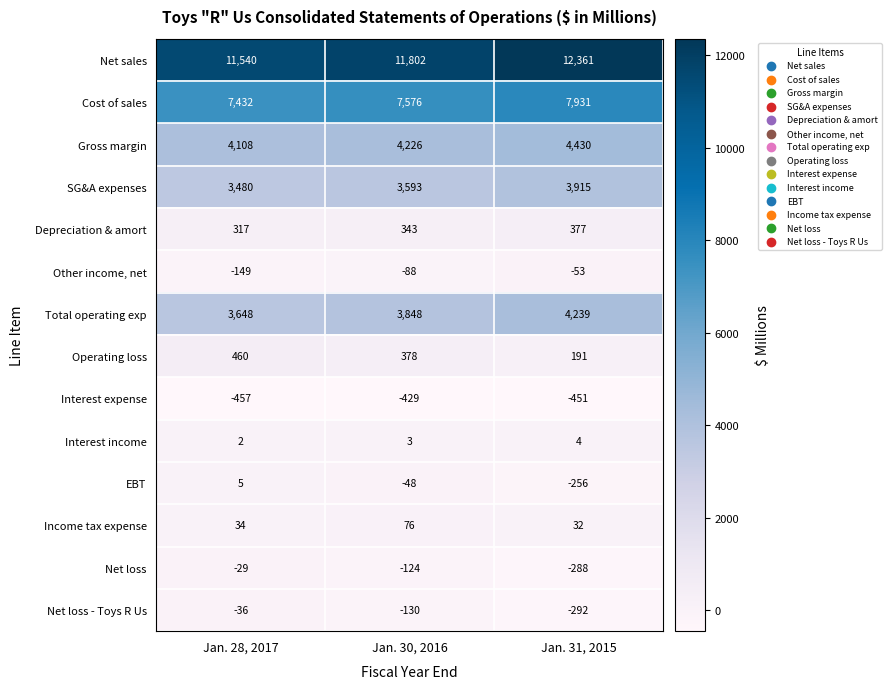

Which series has the largest total across all categories?

Net sales